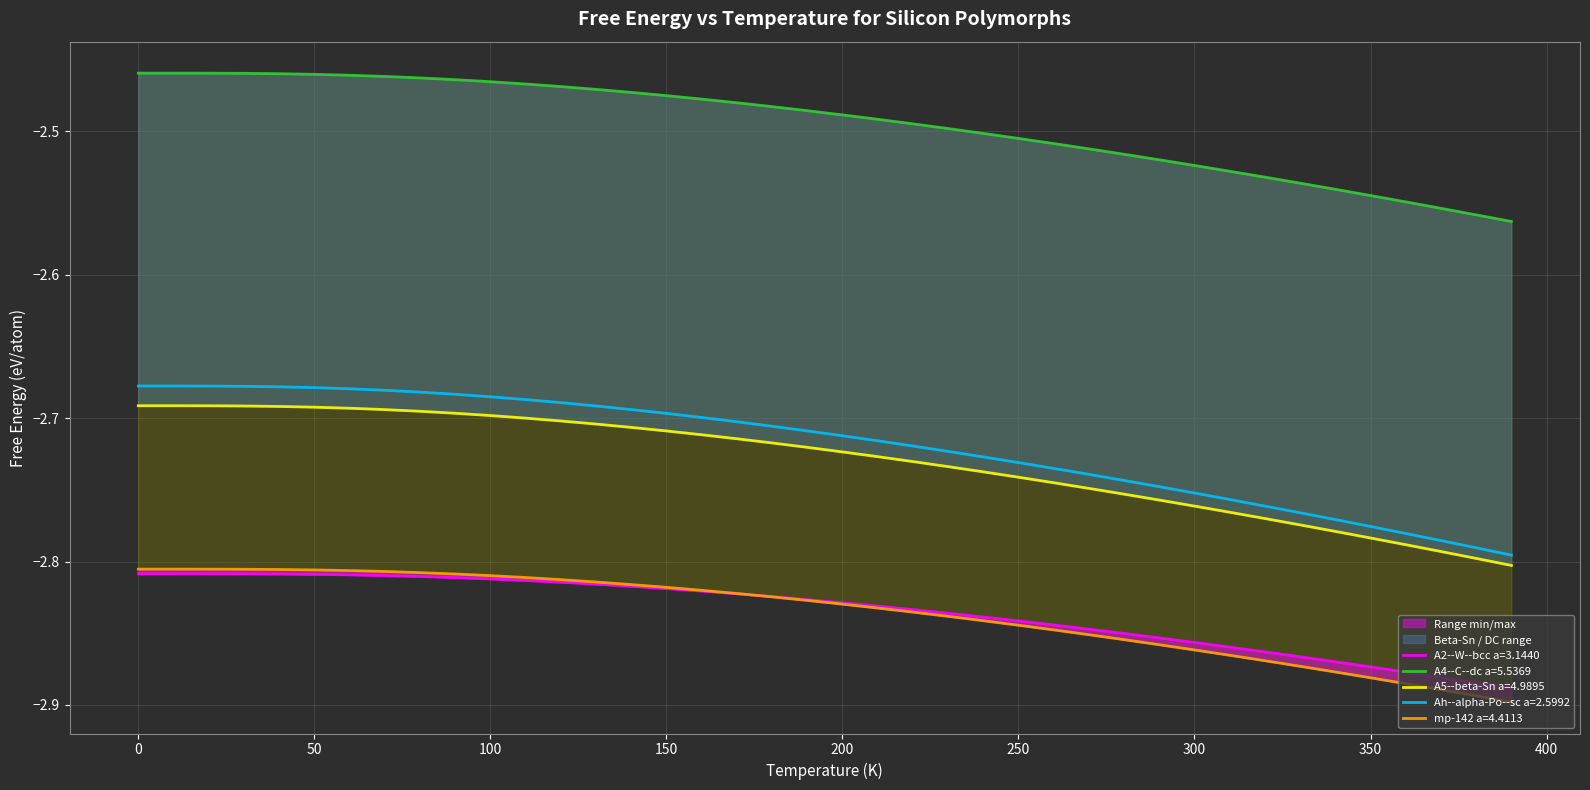

Count the number of data series in this chart.

5